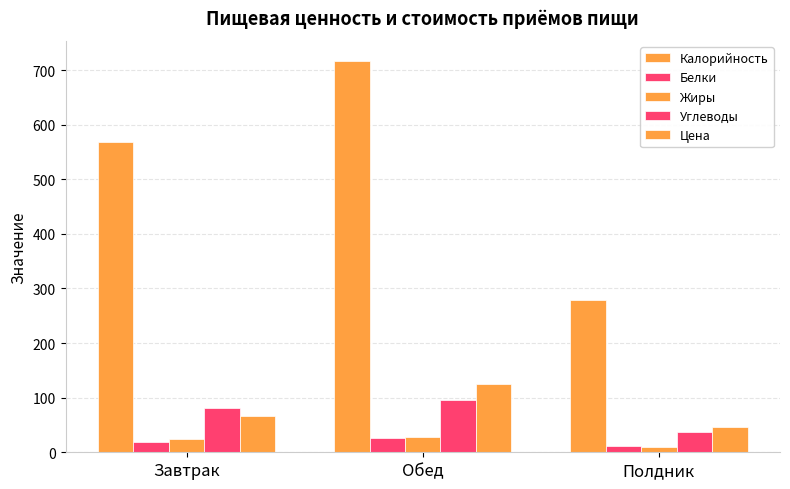

At how many categories does at least one series exceed 473?

2